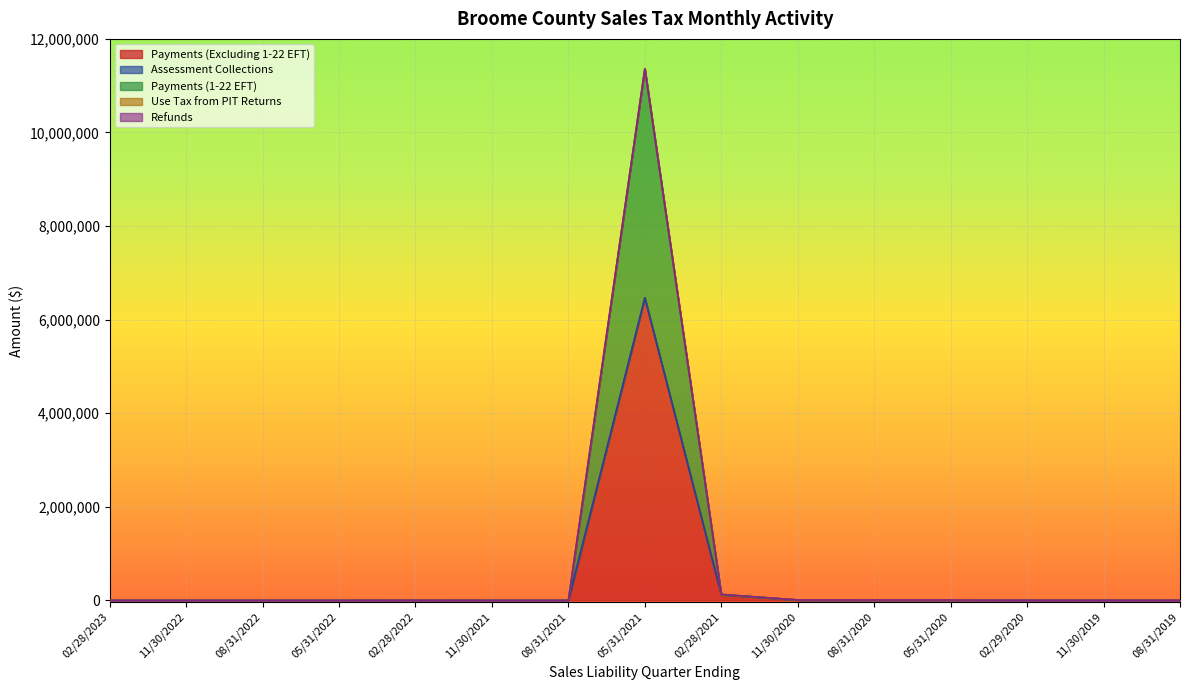

What are all the series names shown in the legend?

Payments (Excluding 1-22 EFT), Assessment Collections, Payments (1-22 EFT), Use Tax from PIT Returns, Refunds